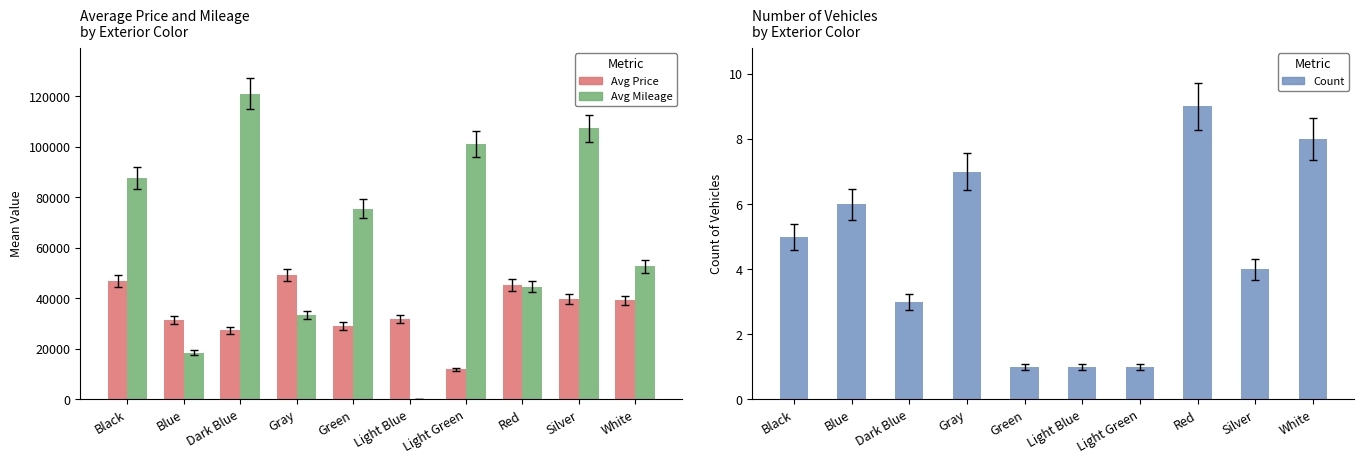

What is the spread (max minus min) of values at Green?

75380.0